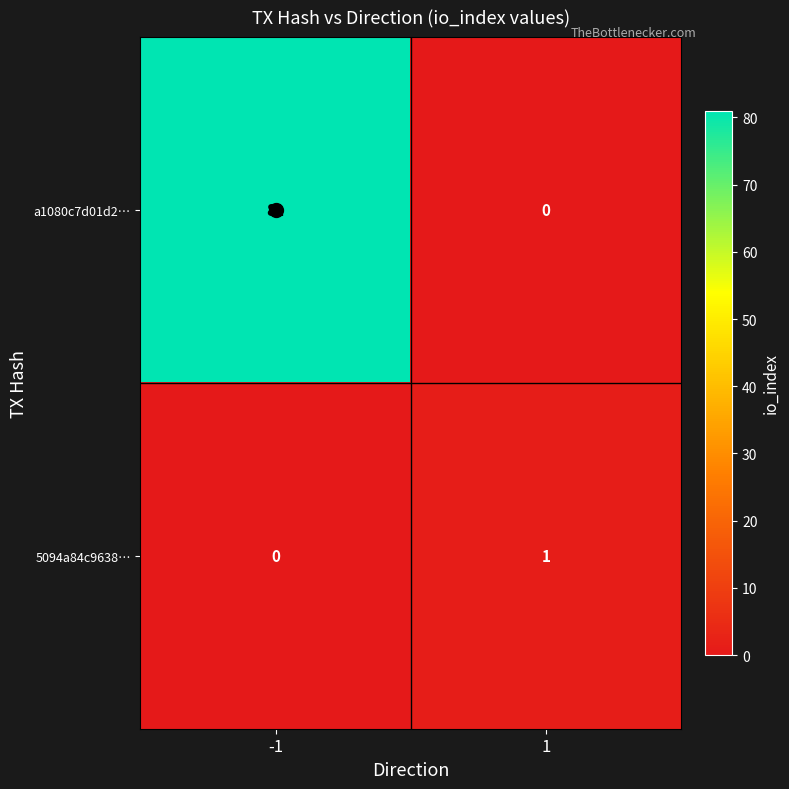

The value of a1080c7d01d2… at -1 is 81. True or false?

True